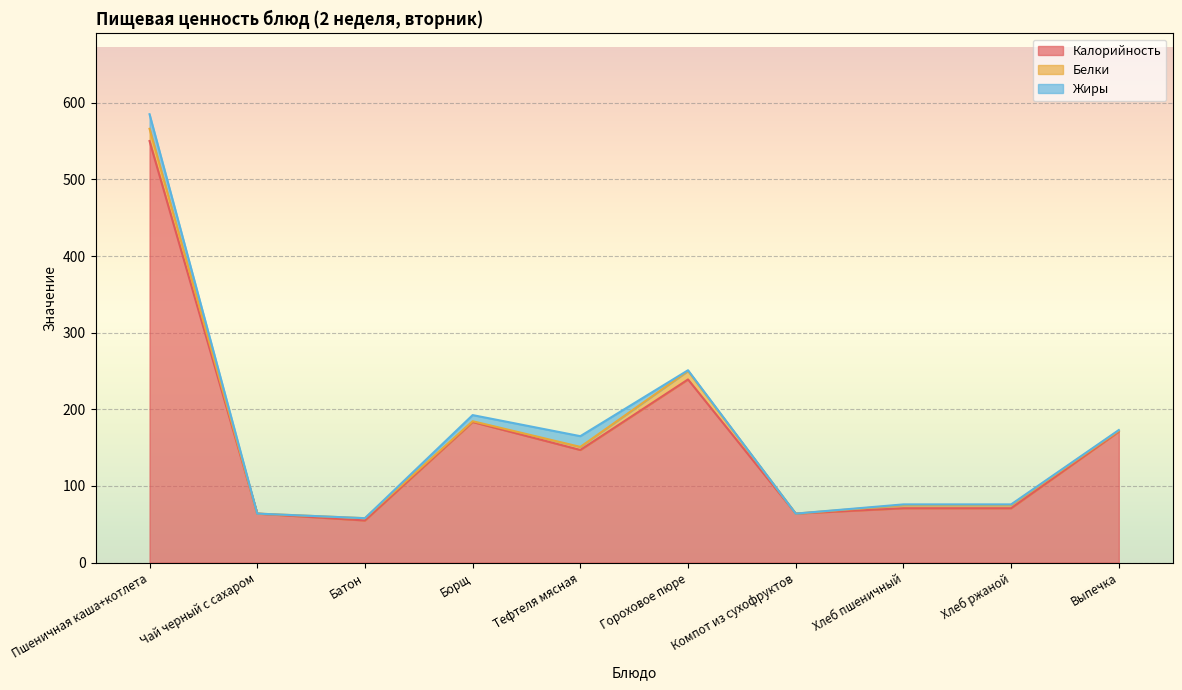

Reading left to right, extract all data points from this chart.

Калорийность: 550.0	64.0	55.0	183.5	147.0	239.0	64.0	71.0	71.0	171.0
Белки: 16.0	0.0	3.0	1.0	4.0	11.0	0.0	4.0	4.0	1.0
Жиры: 19.0	0.0	0.0	8.0	14.0	1.0	0.0	1.0	1.0	1.0